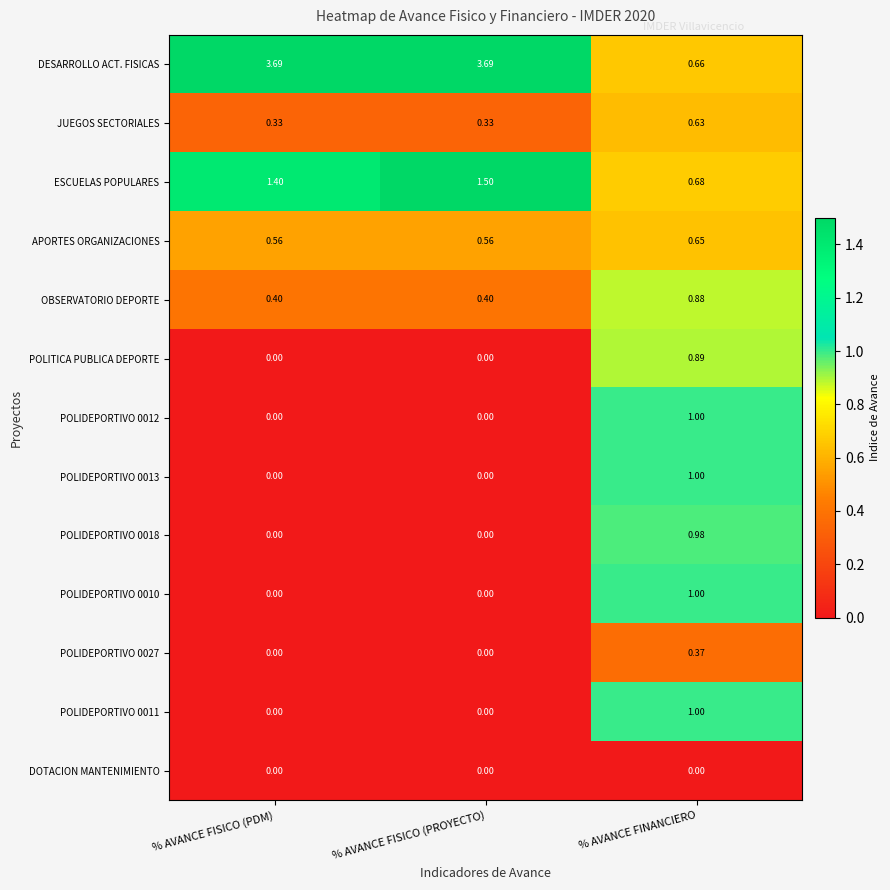

At which category is the sum across all series the highest?

% AVANCE FINANCIERO